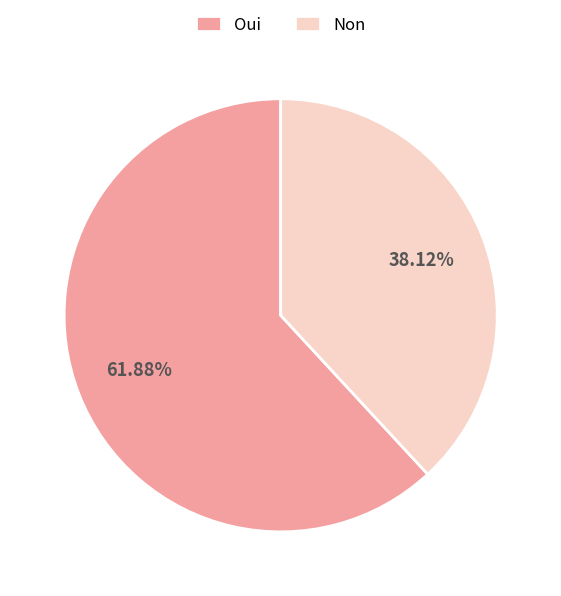

How much of the chart is everything except Oui?

38.1%